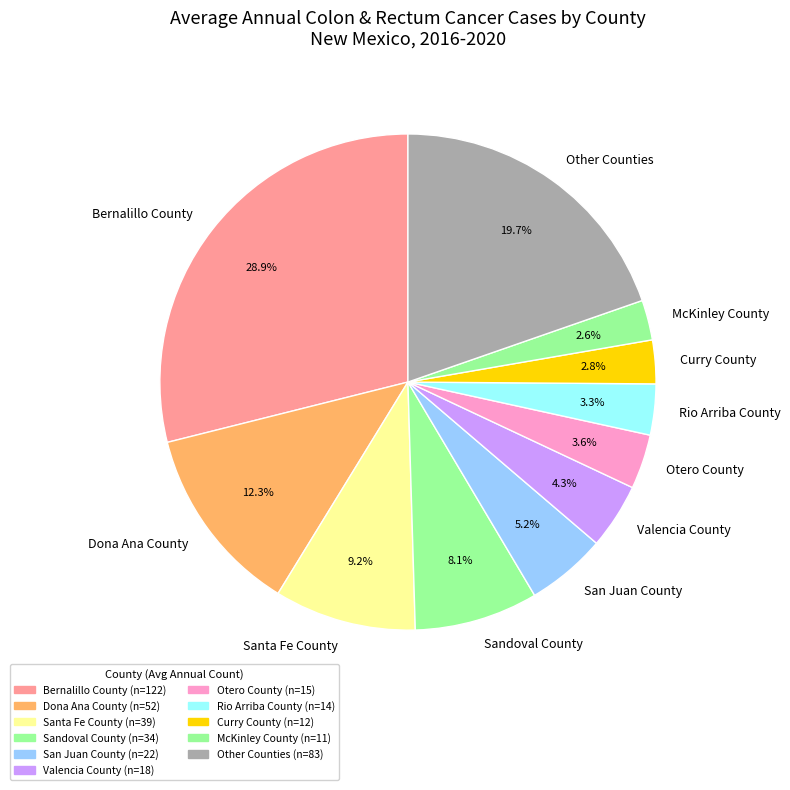

Do Valencia County and McKinley County together represent more than half of the pie?

No